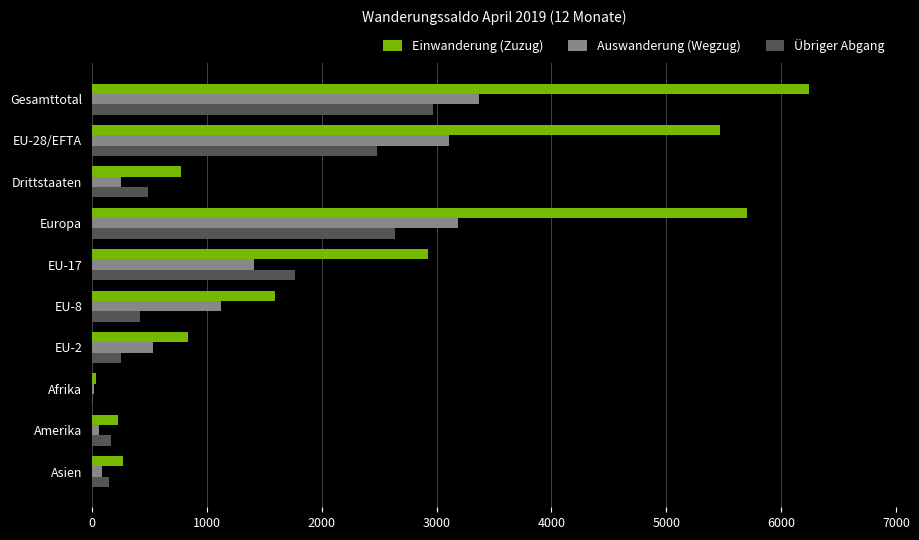

Is the value of Einwanderung (Zuzug) at Amerika greater than the value of Auswanderung (Wegzug) at Afrika?

Yes